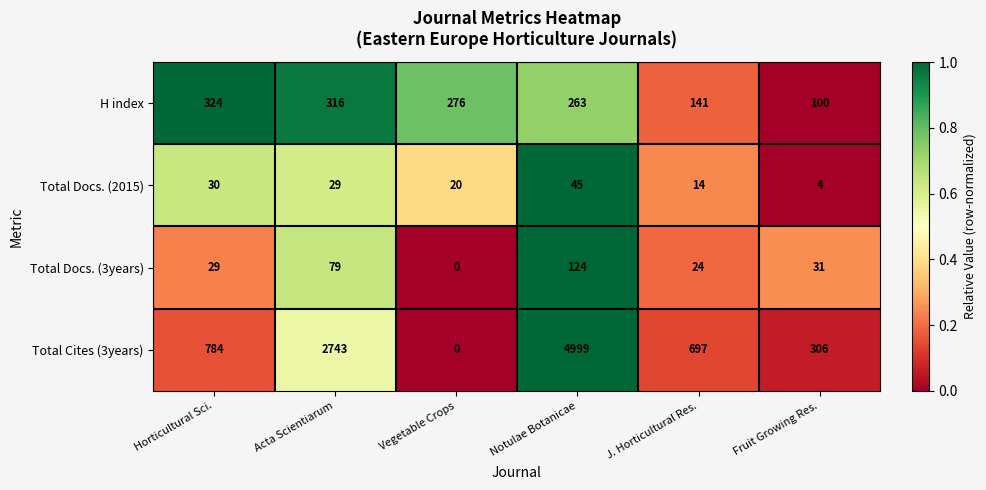

At Fruit Growing Res., list the series in order from smallest to largest.

Total Docs. (2015), Total Docs. (3years), H index, Total Cites (3years)